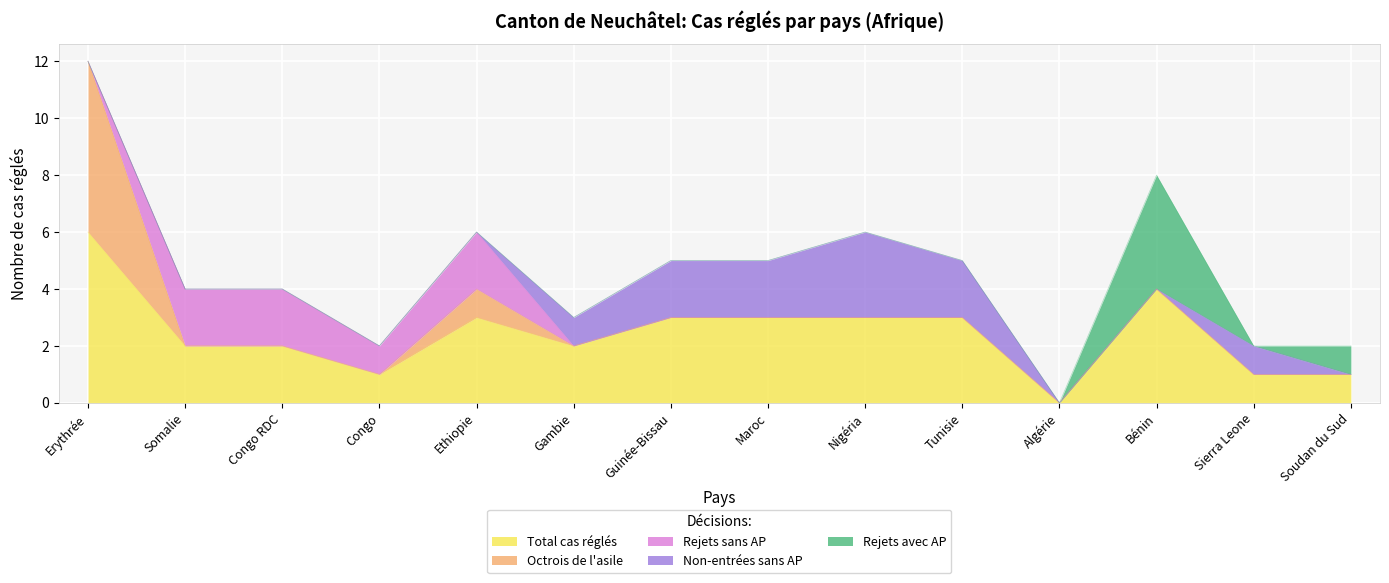

True or false: Octrois de l'asile has more than 1 points higher than both neighbors.

False